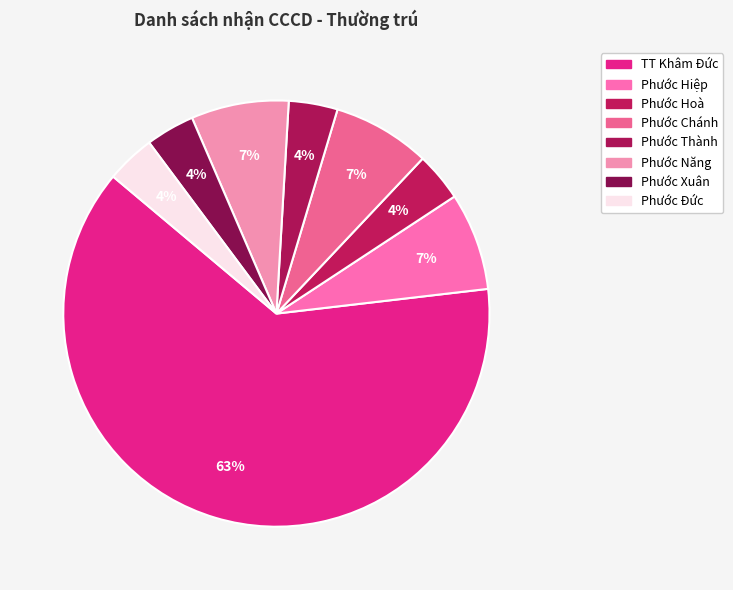

Count the number of slices in the pie.

8